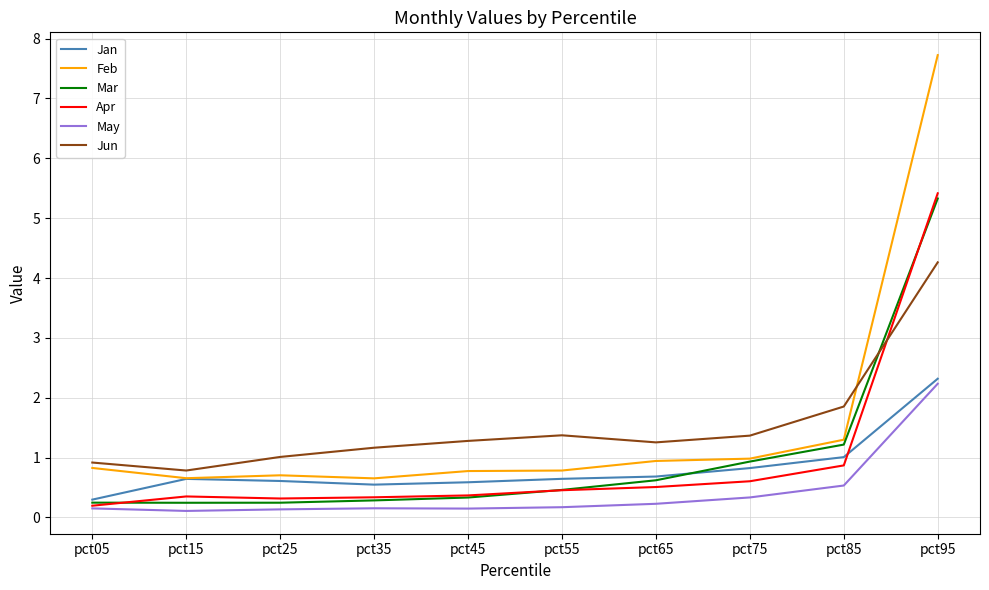

How many lines are shown in the chart?

6